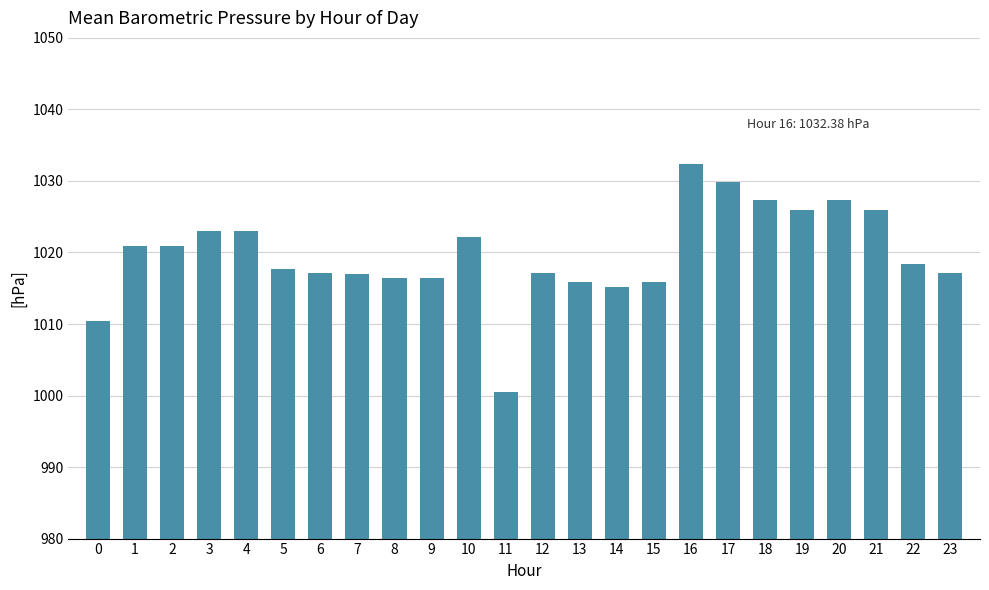

What is the value of the 2nd bar from the left?

1020.9